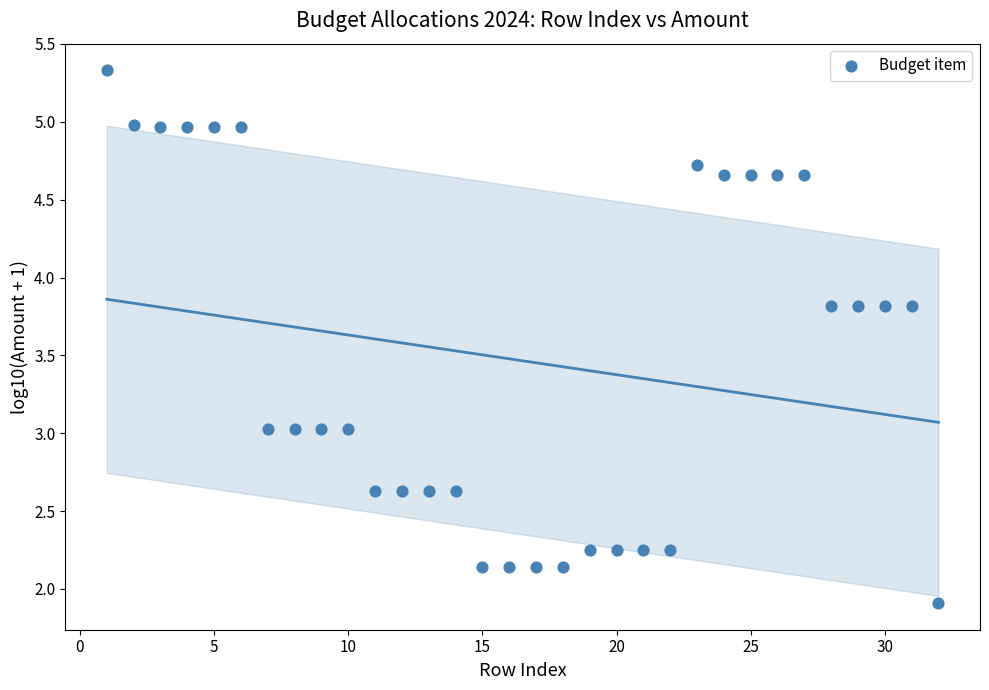

What is the range of X values (max minus min)?

31.0